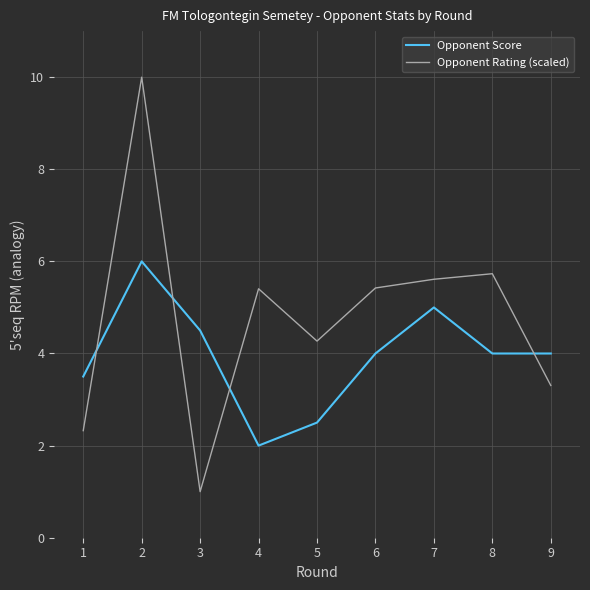

Which series changed the most between 1 and 9?

Opponent Rating (scaled)